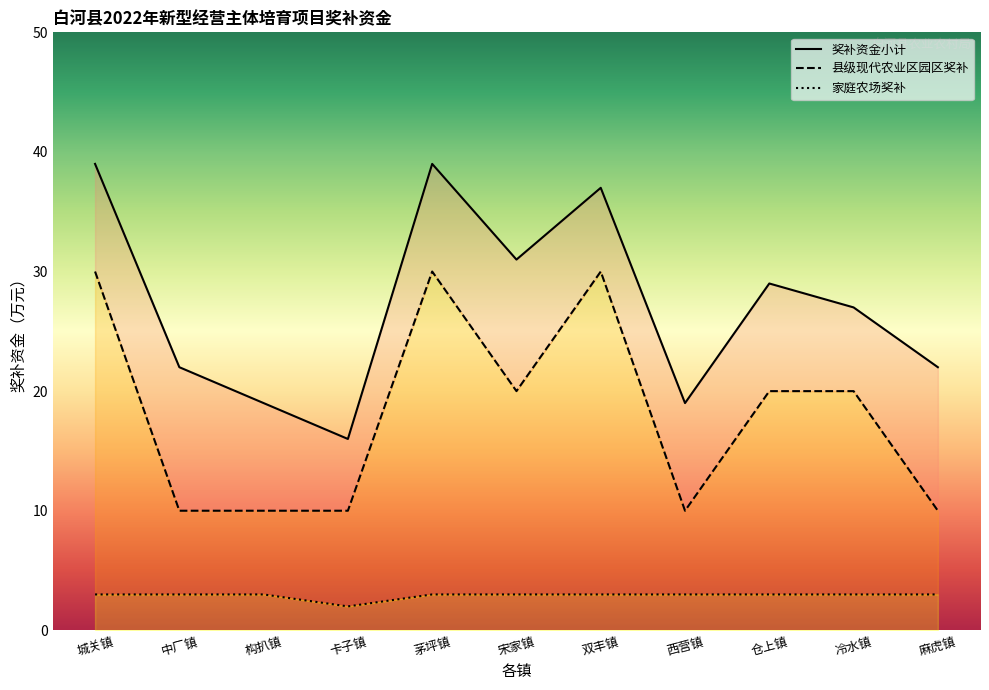

Is the value of 奖补资金小计 at 城关镇 greater than the value of 县级现代农业区园区奖补 at 卡子镇?

Yes